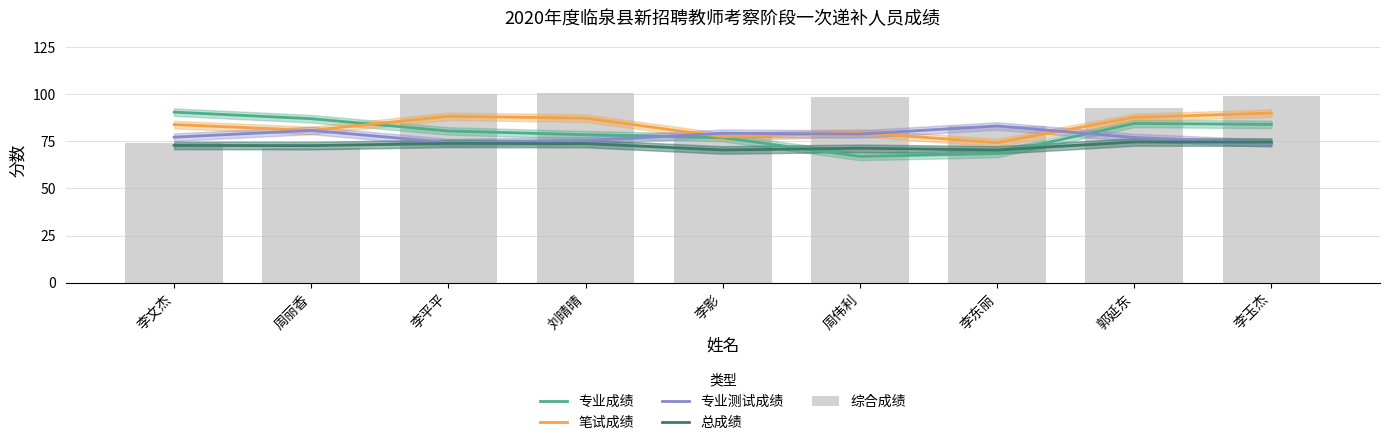

What are all the series names shown in the legend?

专业成绩, 笔试成绩, 专业测试成绩, 总成绩, 综合成绩